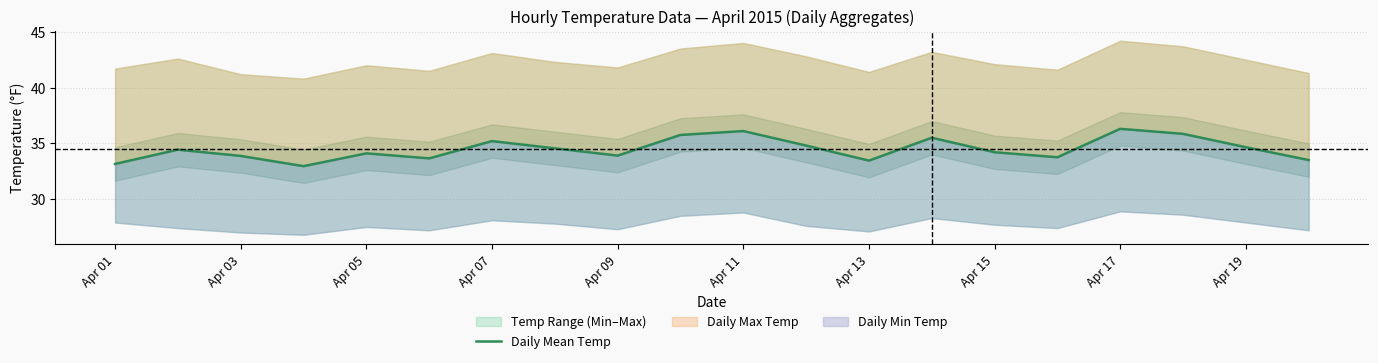

True or false: the data shows 36.1 at Apr 11.

True